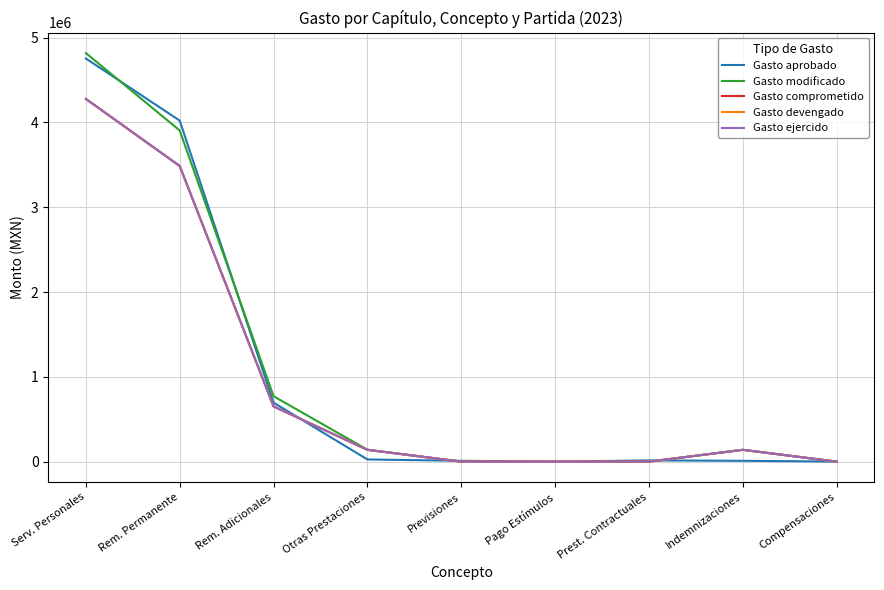

Is this an area chart (filled region under the line)?

No